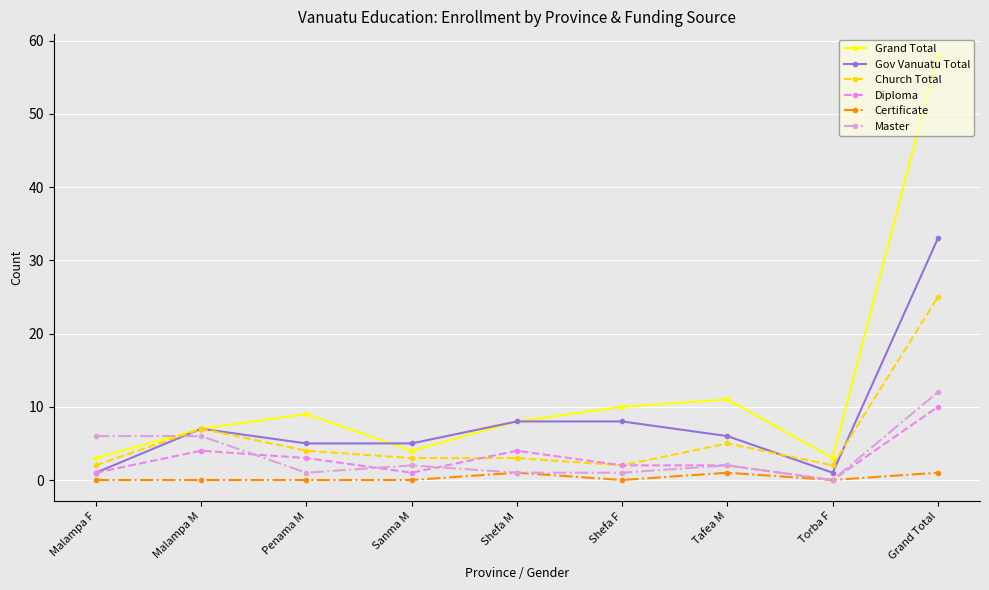

True or false: Grand Total and Diploma intersect in this chart.

False